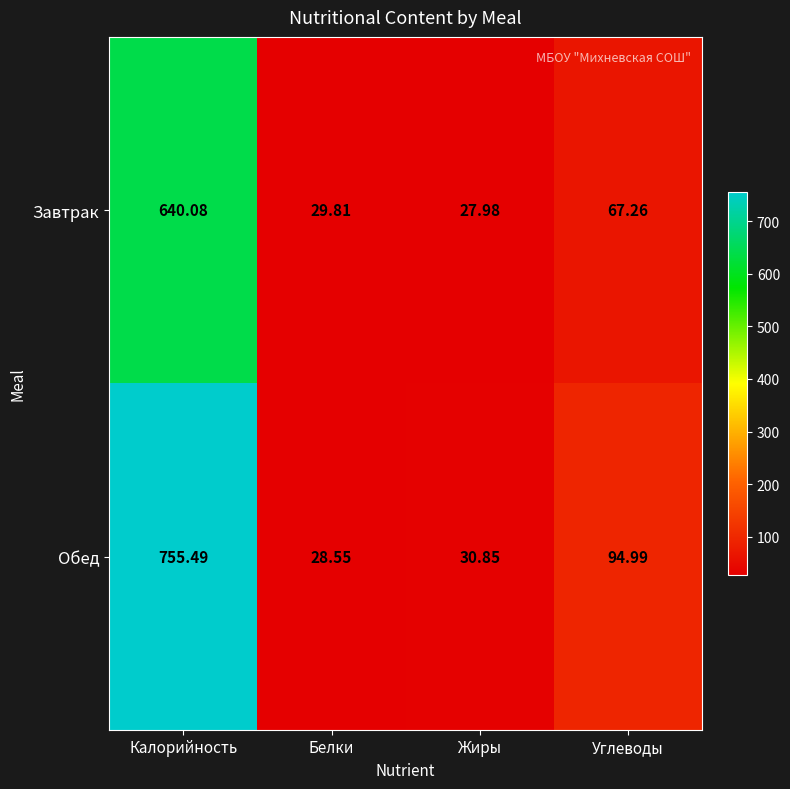

Rank the series by their maximum value, from lowest to highest.

Завтрак, Обед